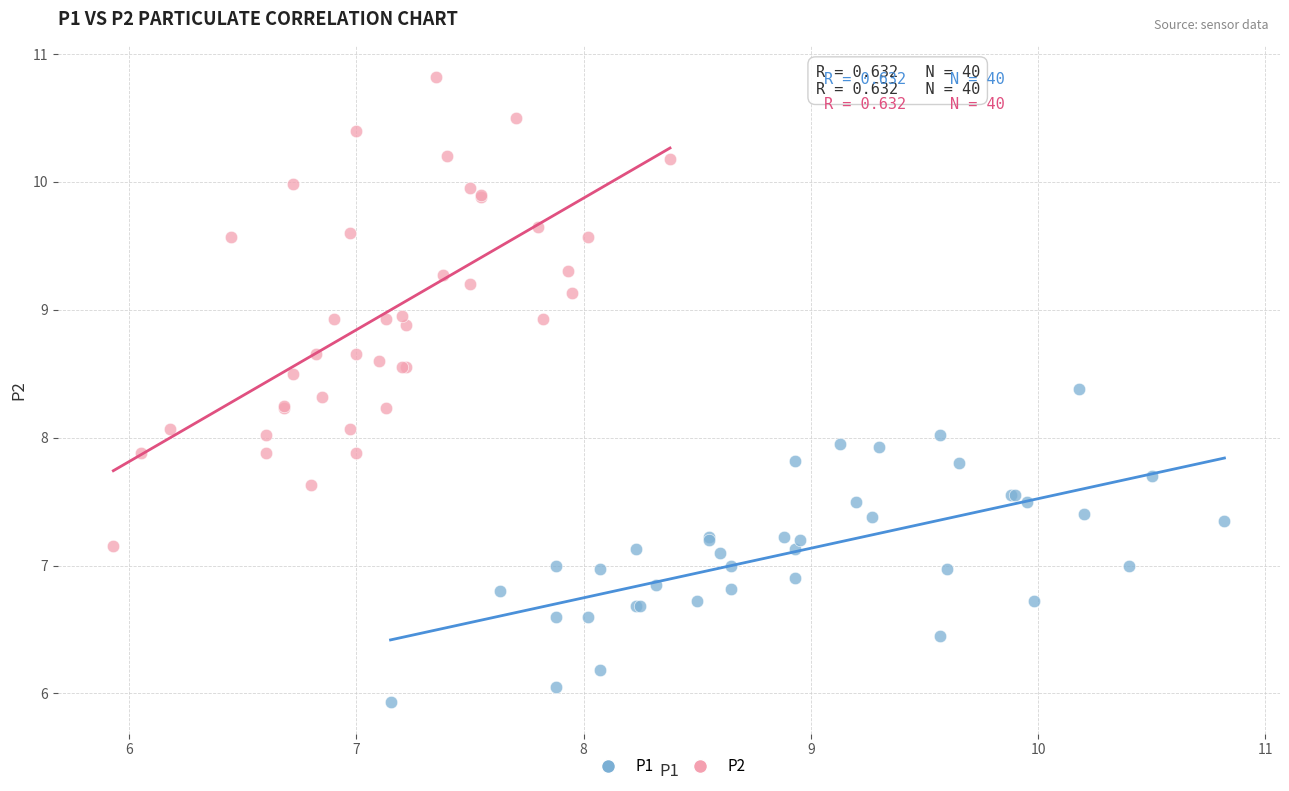

What are all the series names shown in the legend?

P1, P2